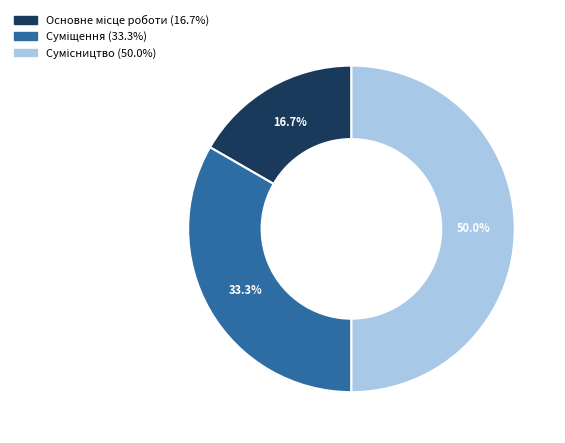

How many slices are in this pie chart?

3